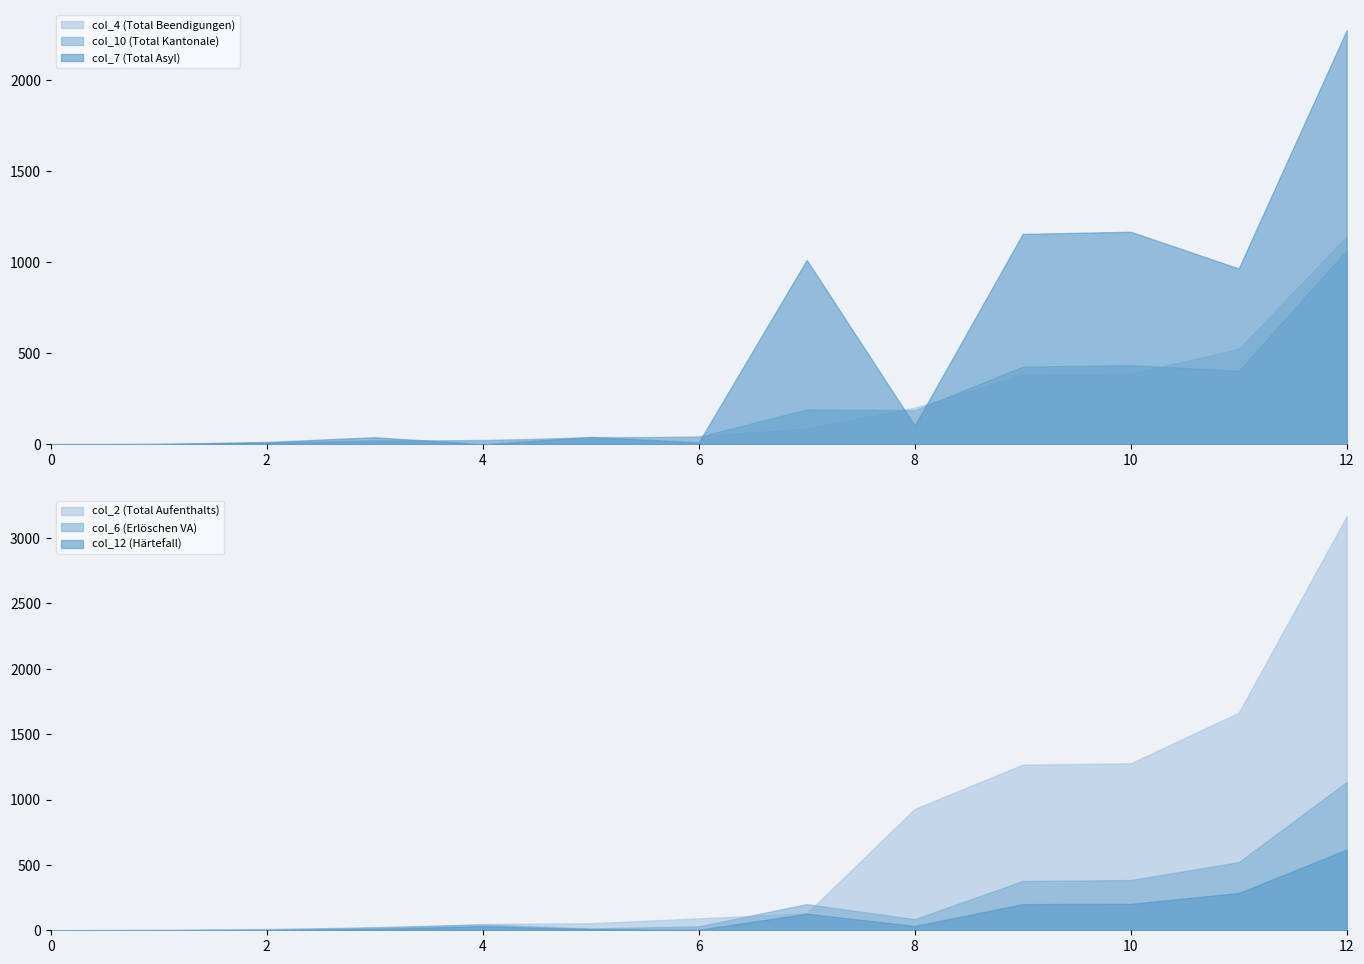

How many interior local valleys does the col_10 (Total Kantonale) series have?

3